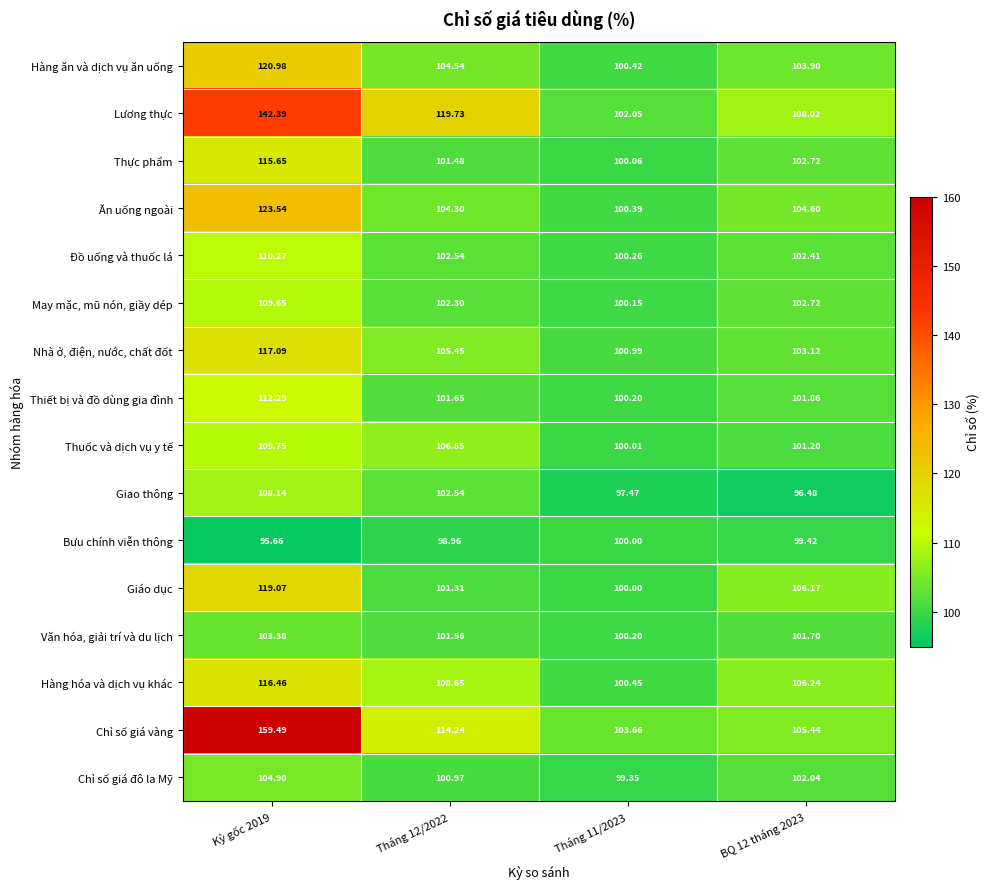

Which series has the largest range (max minus min)?

Chỉ số giá vàng